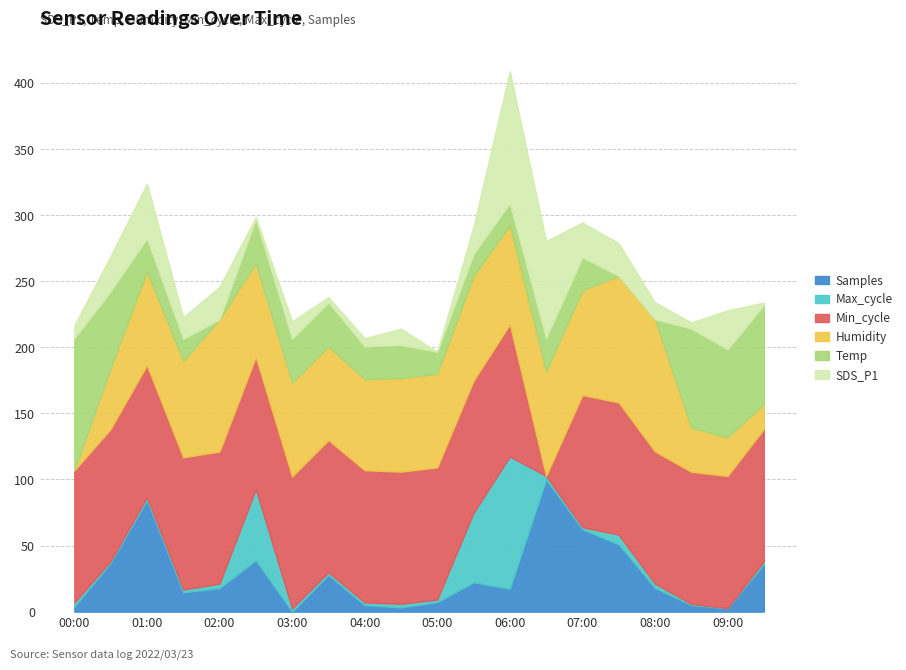

At which category is the sum across all series the highest?

06:00